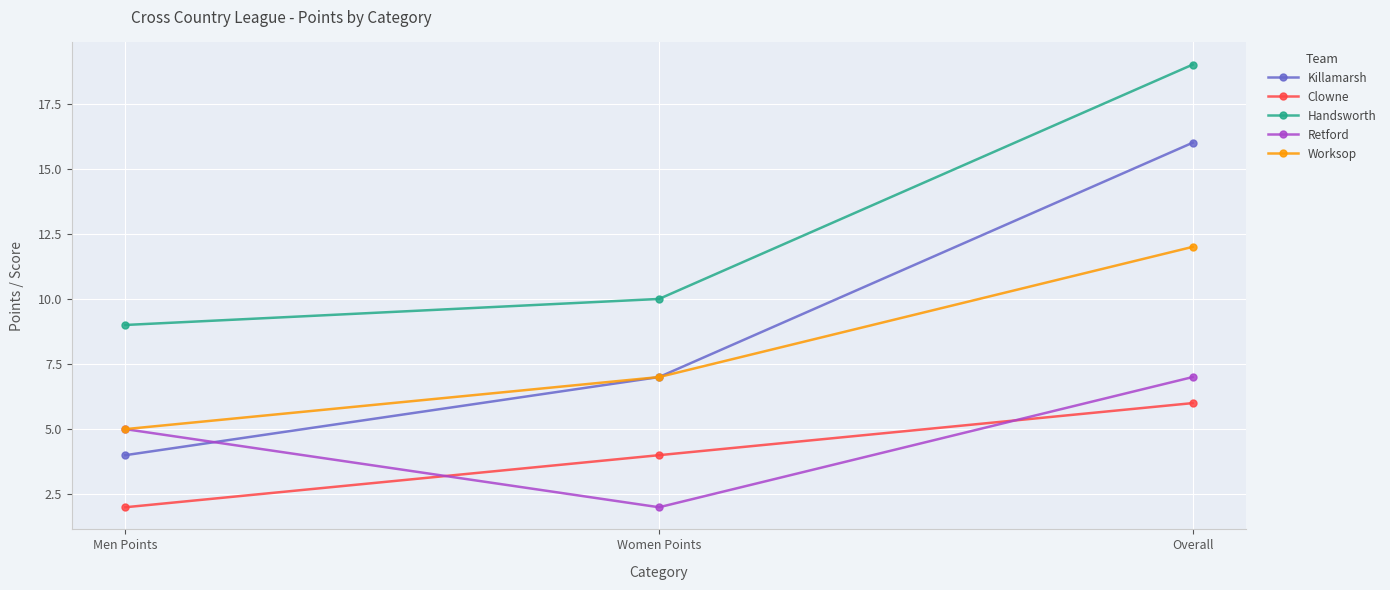

Read the Worksop value at Overall.

12